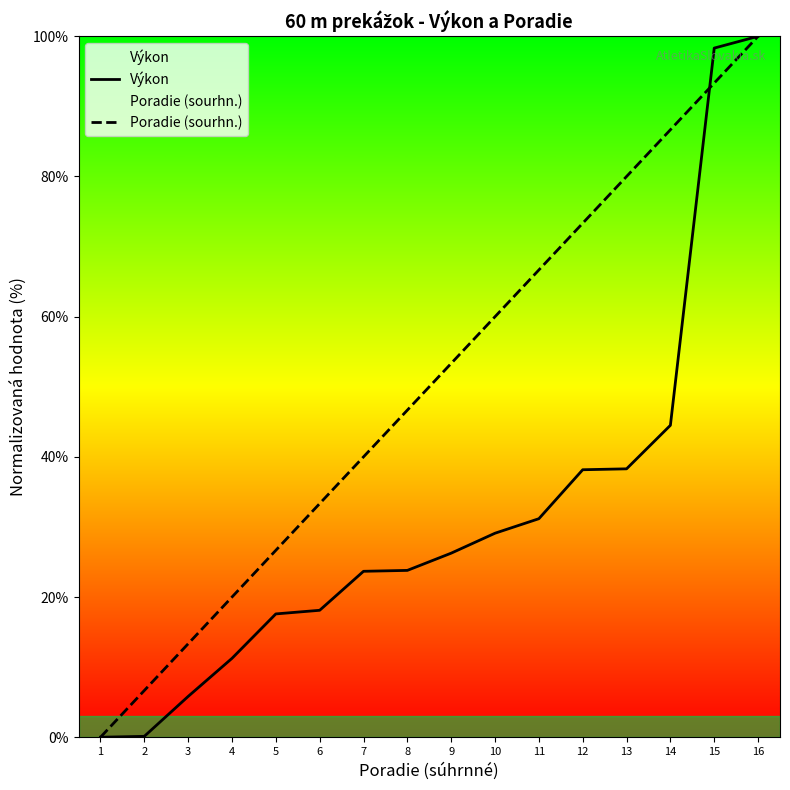

At which label is Poradie (sourhn.) closest to 50?

8